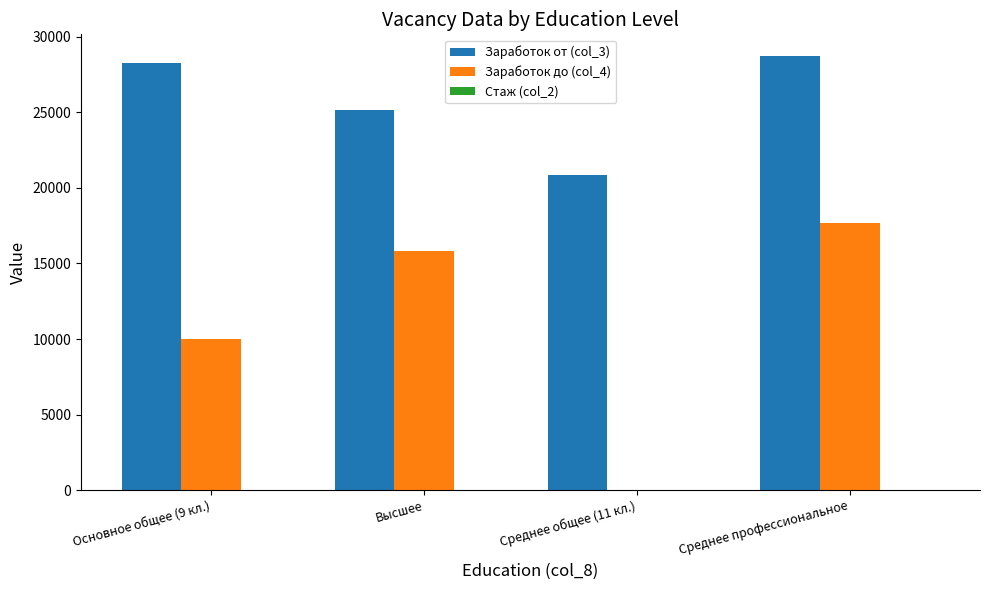

What is the sum of all Заработок до (col_4) values?

43510.5